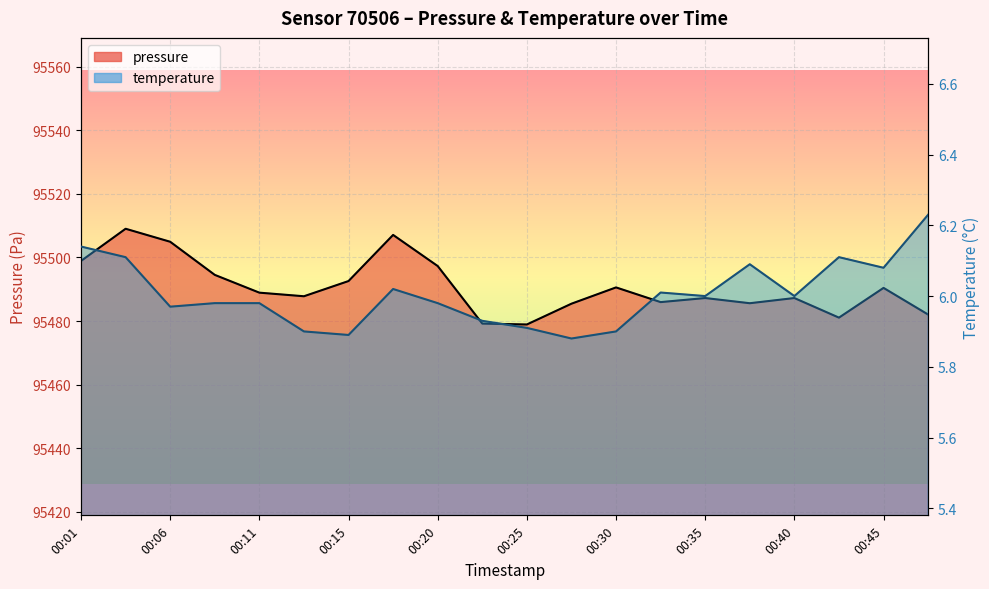

What is the average value of the temperature series?

6.0